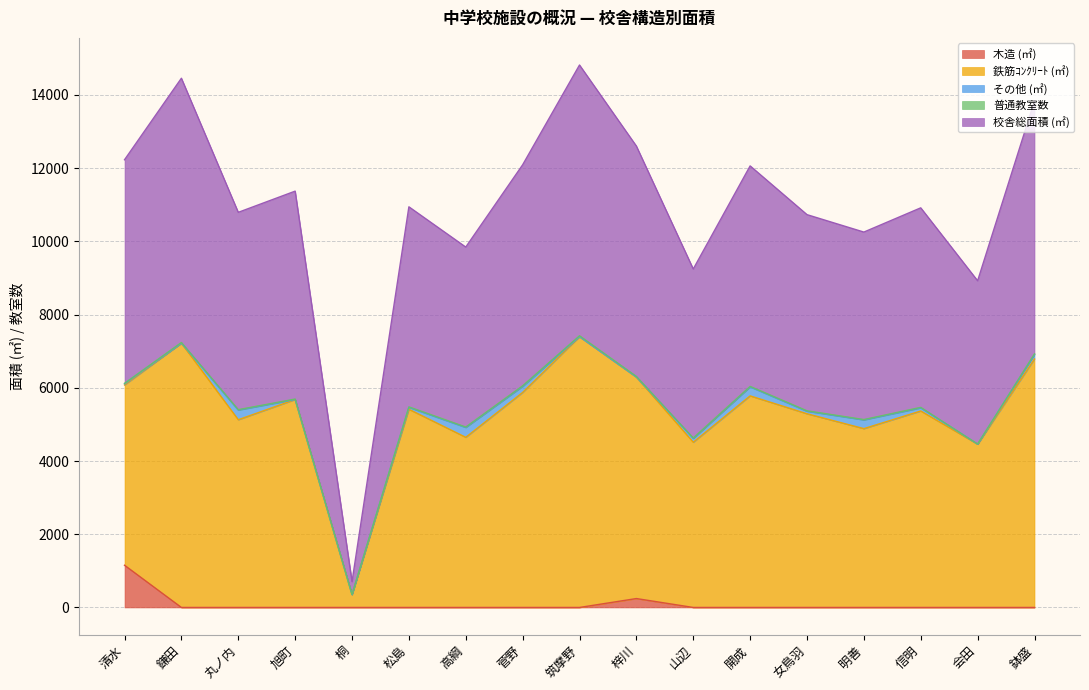

How many lines are shown in the chart?

5